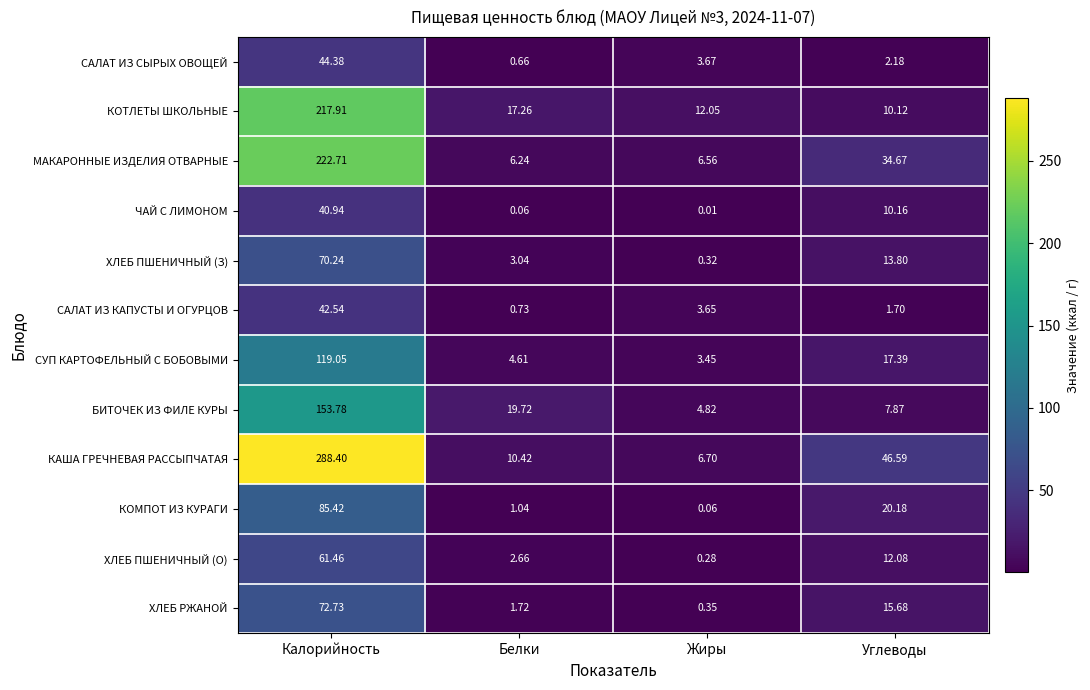

How many distinct data groups are displayed?

12